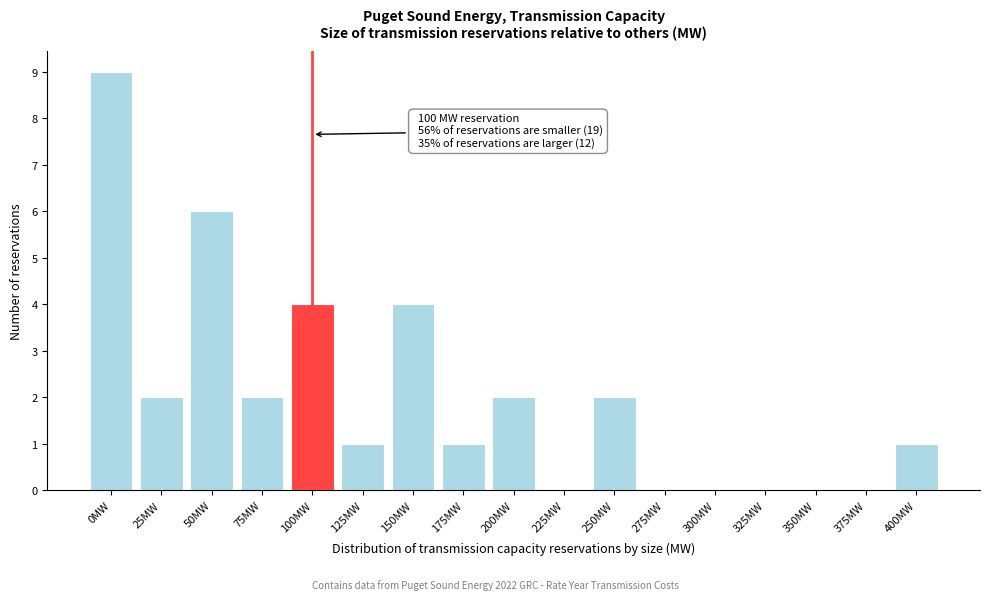

Reading left to right, transcribe all the data shown in this chart.

0MW=9	25MW=2	50MW=6	75MW=2	100MW=4	125MW=1	150MW=4	175MW=1	200MW=2	225MW=0	250MW=2	275MW=0	300MW=0	325MW=0	350MW=0	375MW=0	400MW=1